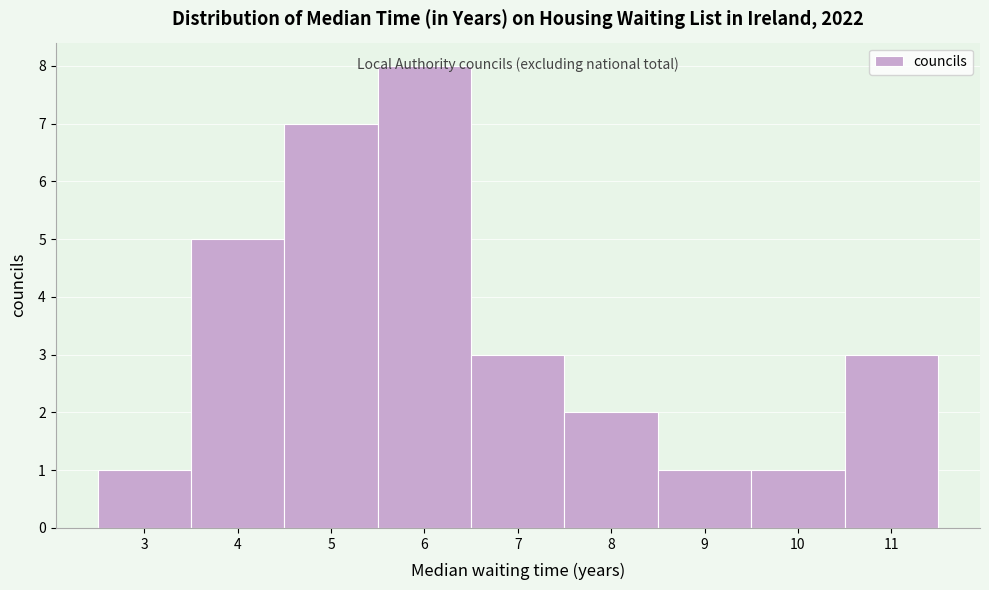

How tall is the bar that spans 5.5 to 6.5 on the x-axis? The values are not printed on the chart, so give them approximately, as read against the axis.

8